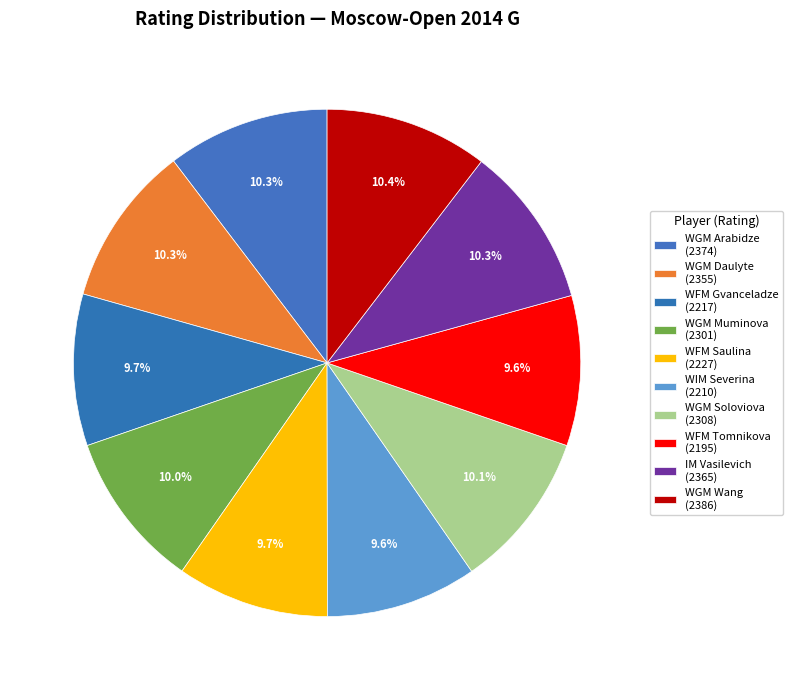

How many segments does this pie chart have?

10